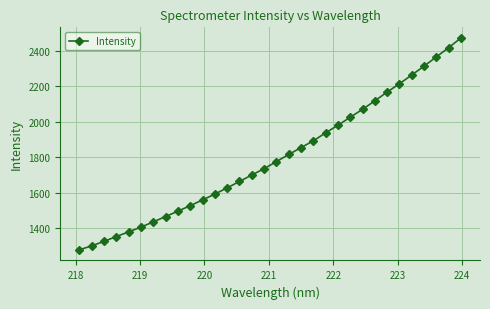

What is the difference between the maximum and minimum values?

1198.2